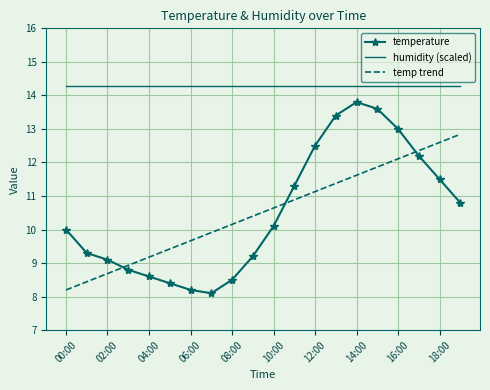

Which series has the widest spread of values?

temperature